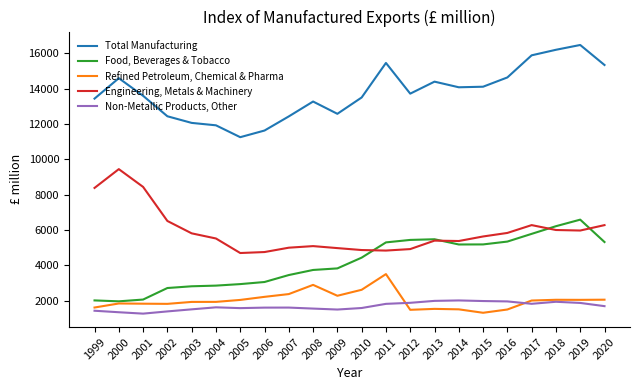

What is the sum of the Engineering, Metals & Machinery values at 2020 and 2004?

11788.1